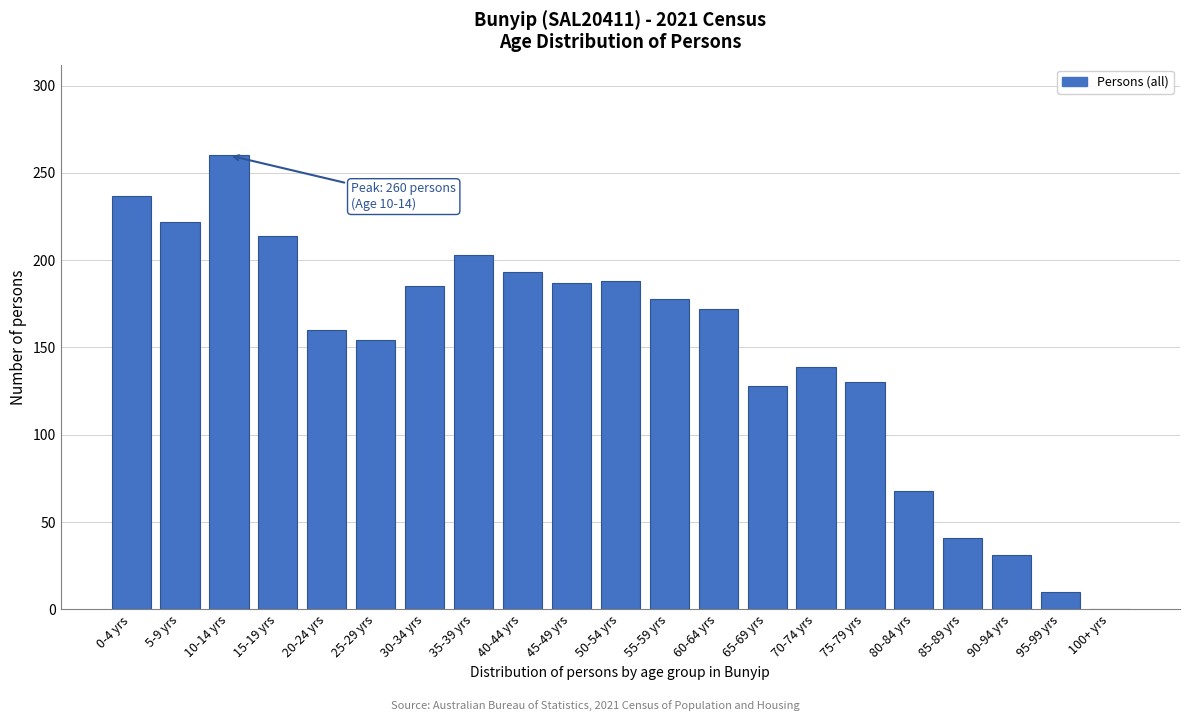

What is the sum of all values?

3100